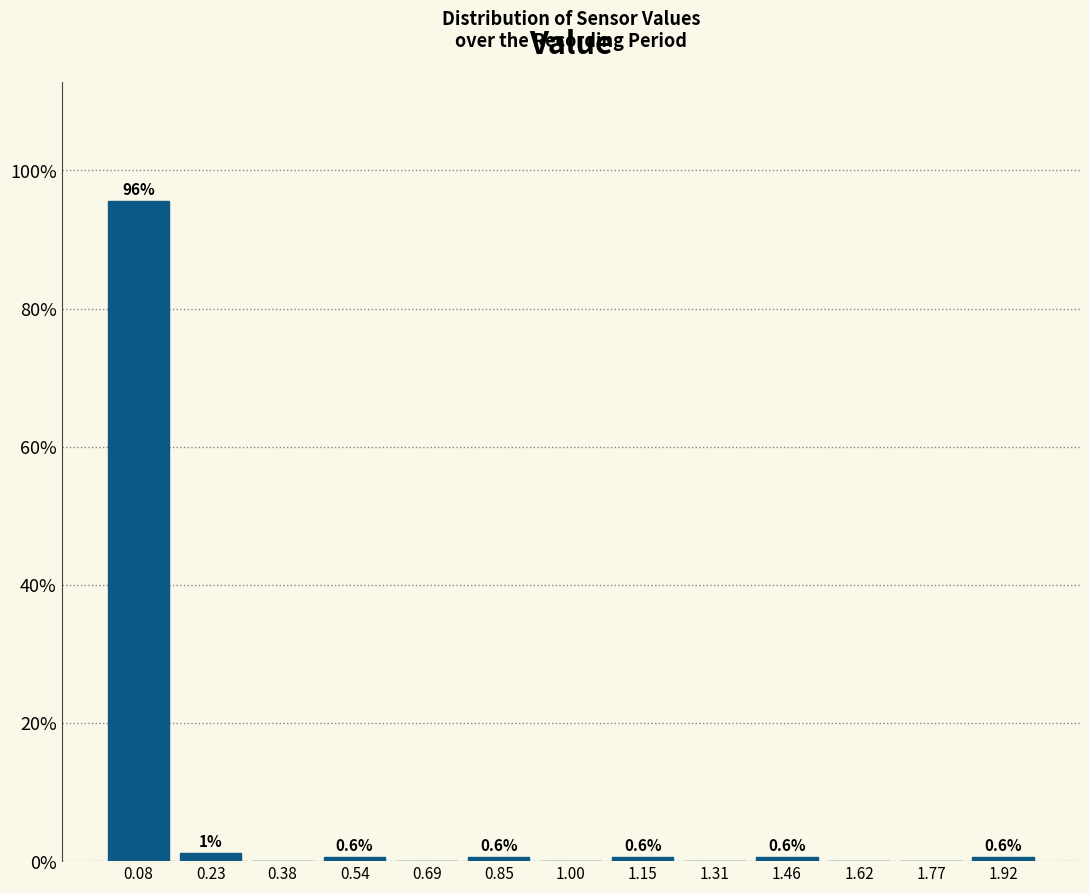

Over which range of the x-axis is the bar tallest?

0.00 to 0.16